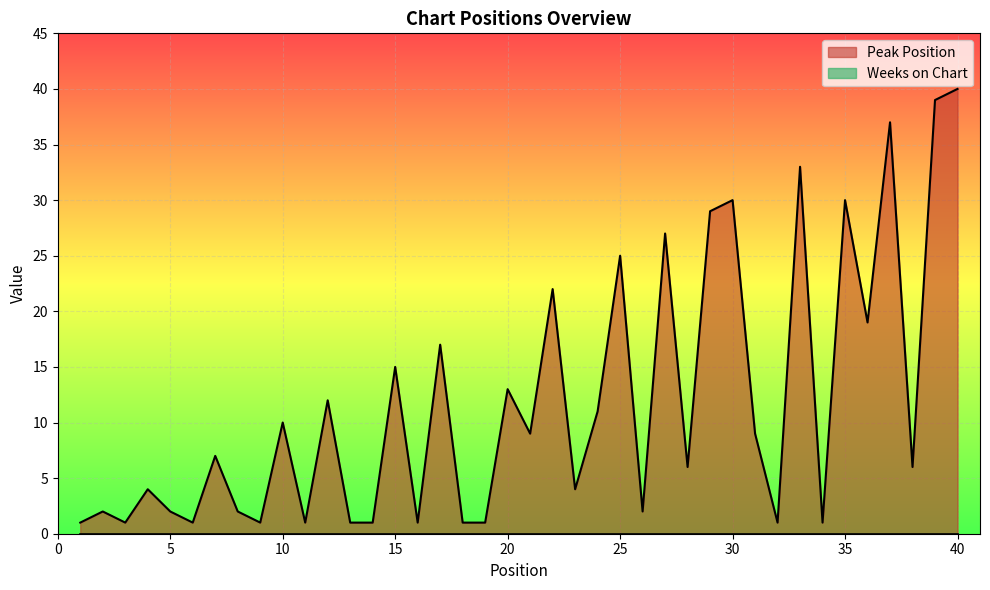

Which category has the highest value across all series?

40